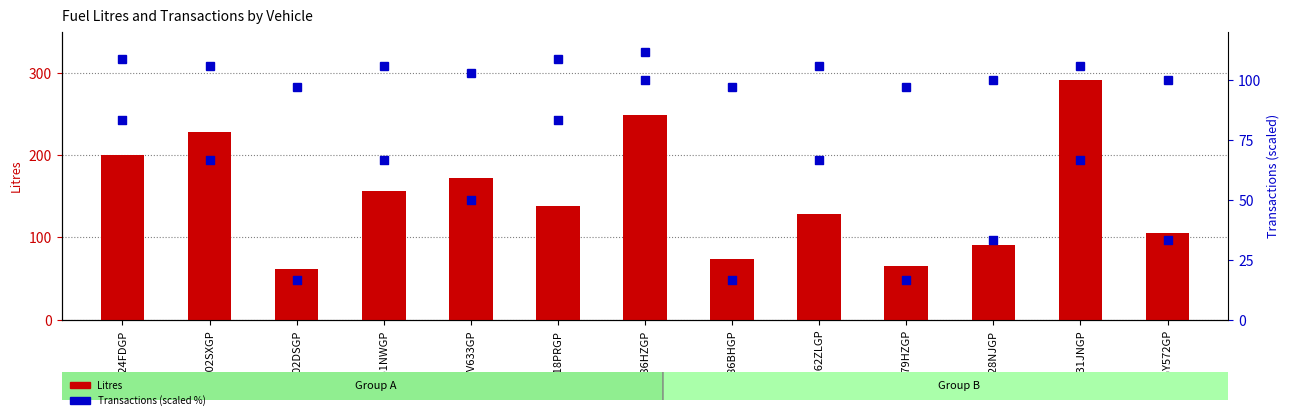

Which series has the largest total across all categories?

Litres